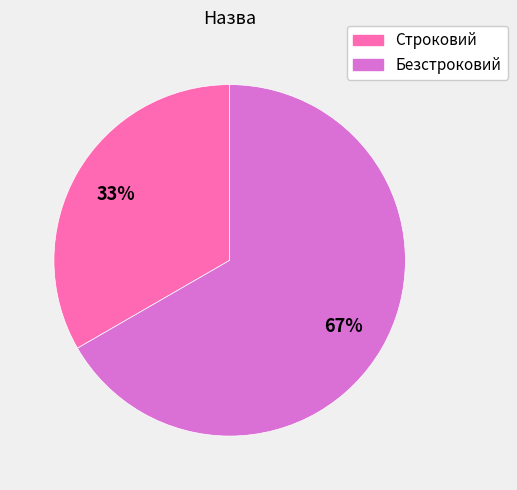

Combined, do Безстроковий and Строковий account for over 50%?

Yes